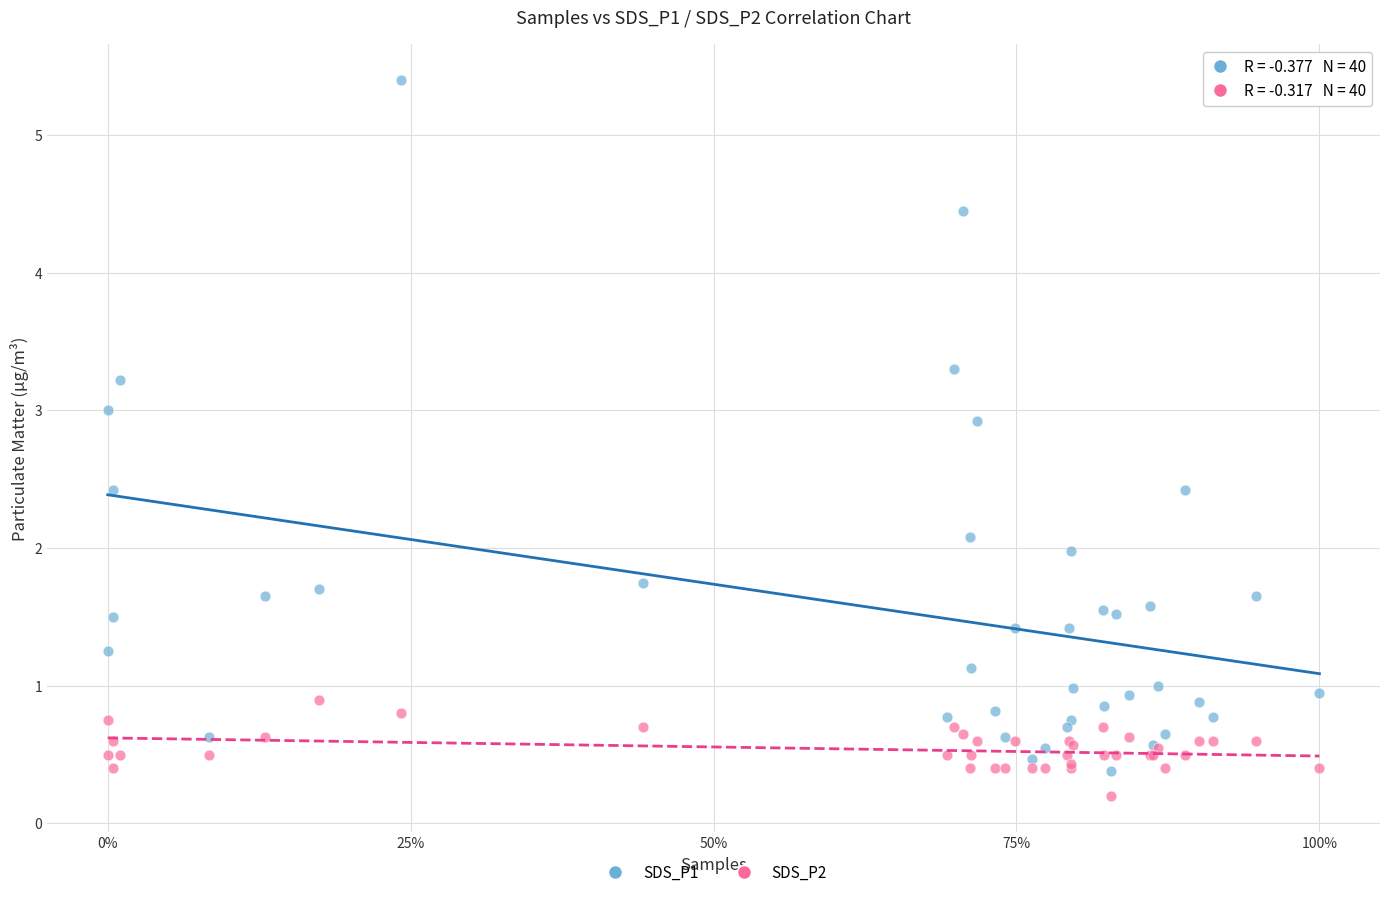

Which series contains the highest Y value?

SDS_P1